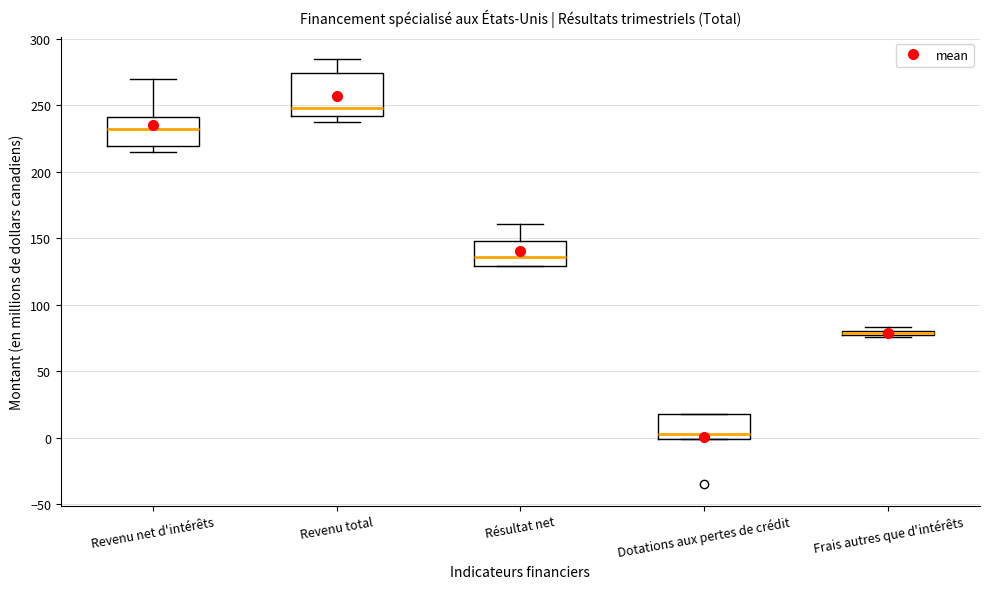

Where does the upper whisker of the box for Revenu total end on the y-axis? The values are not printed on the chart, so give them approximately, as read against the axis.

285